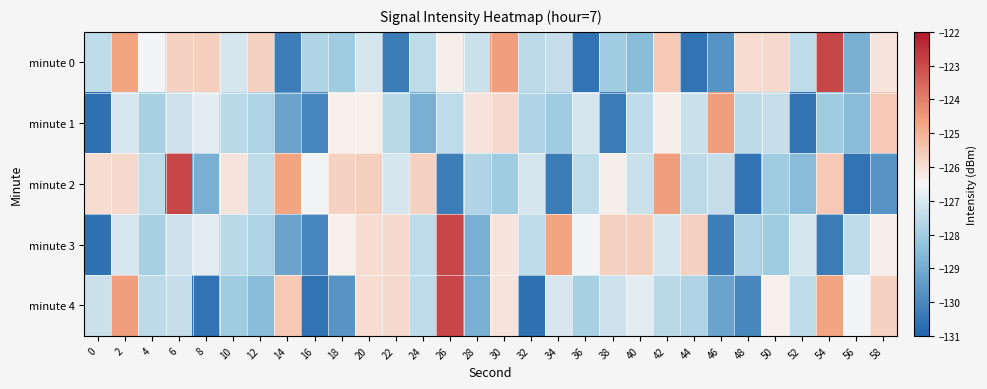

At which category is the sum across all series the highest?

2